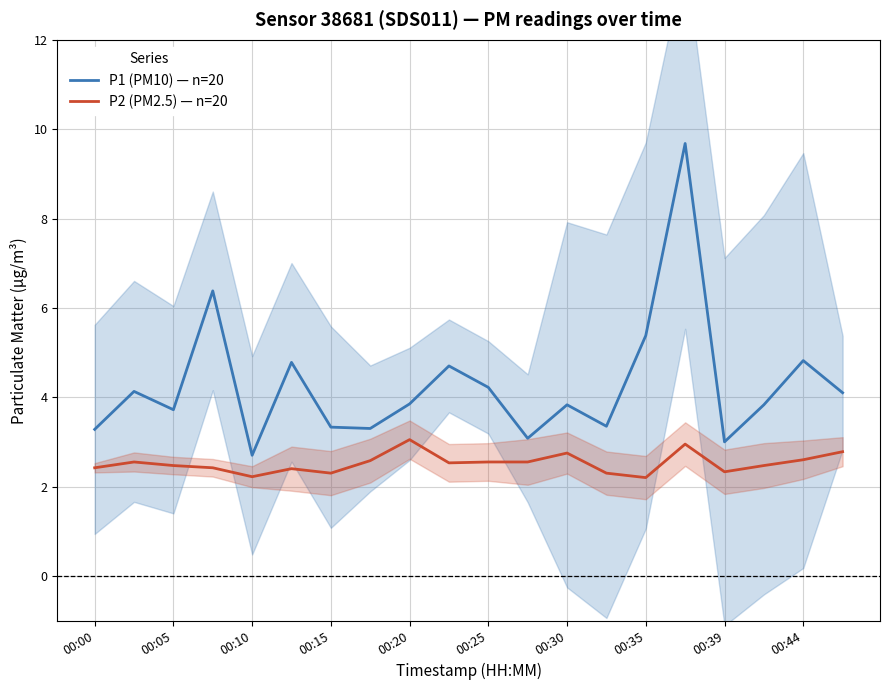

What is the lowest value of the P1 (PM10) — n=20 series?

2.7